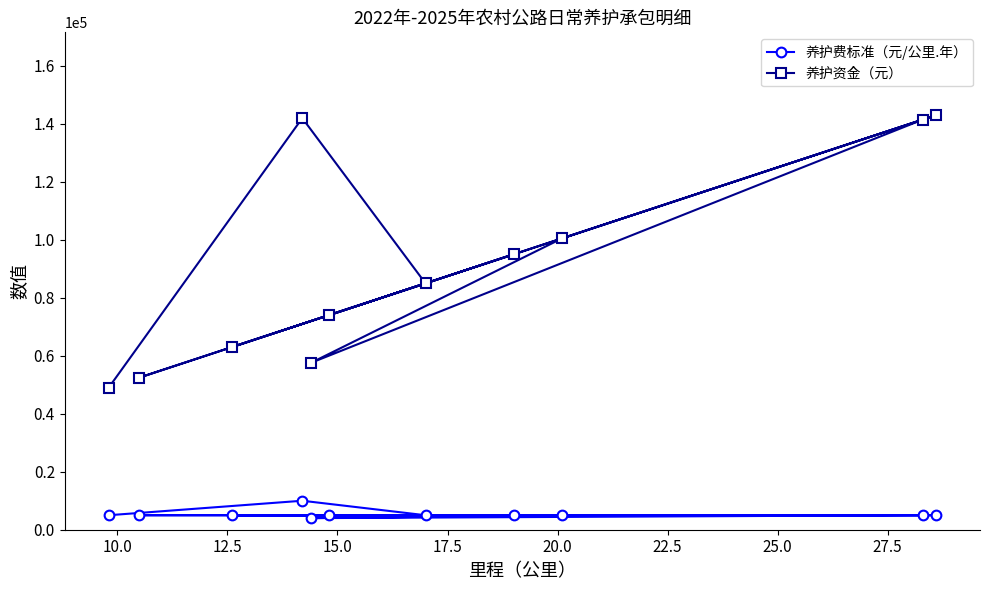

What is the value of the 养护资金（元） point at the 9th from the left?

100500